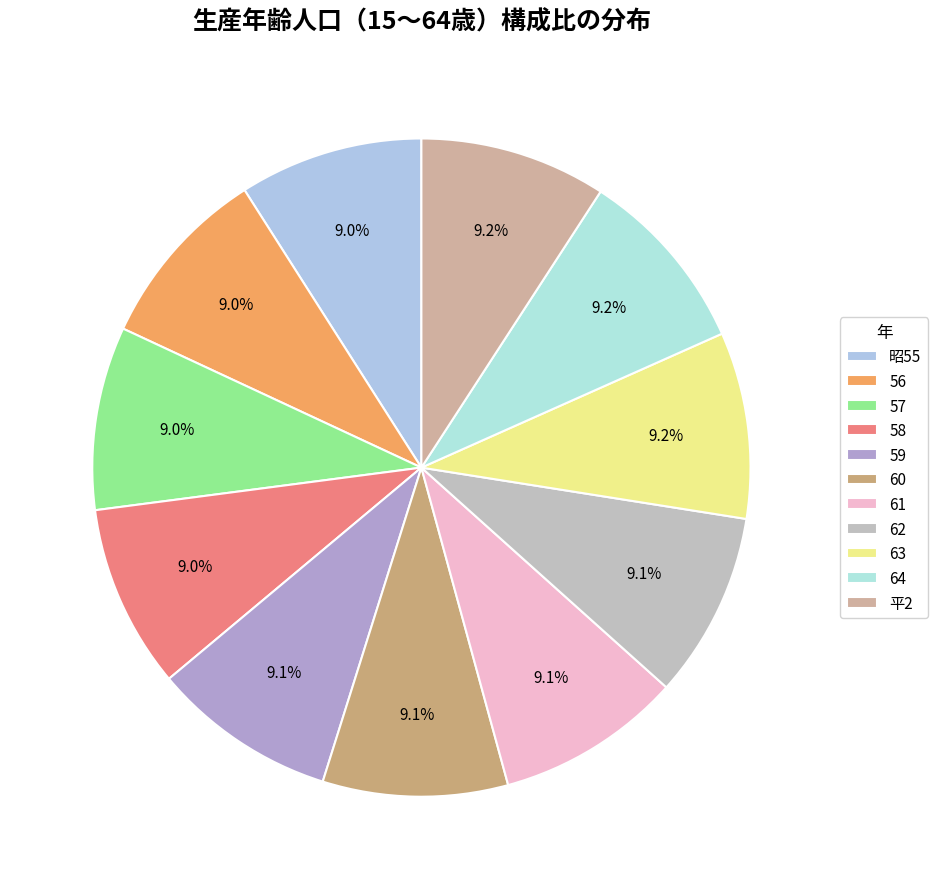

True or false: 57 accounts for 9% of the total.

True